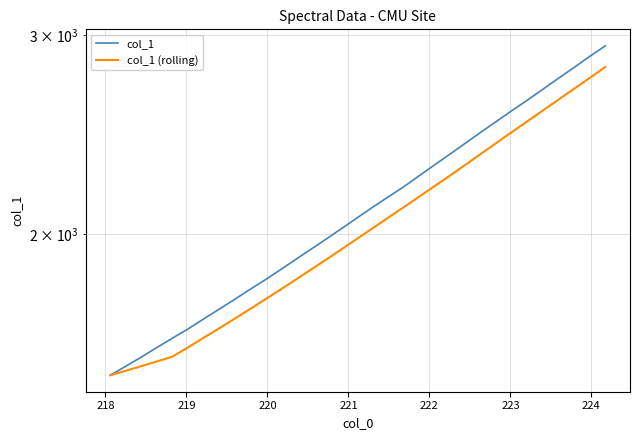

What is the average value of the col_1 (rolling) series?

2040.6